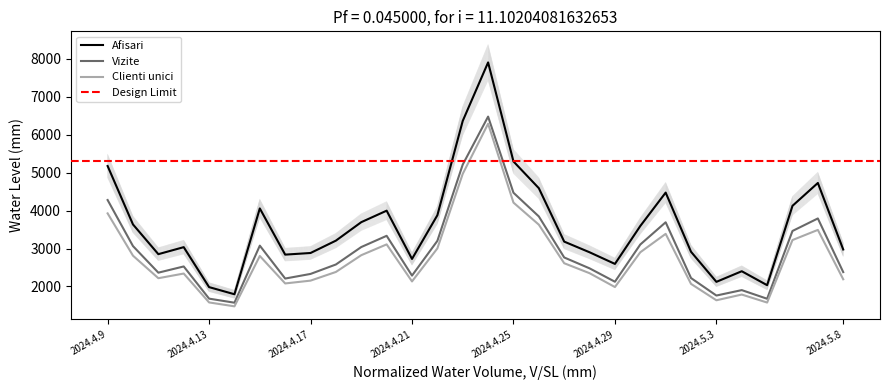

Is the value of Afisari at 2024.4.15 greater than the value of Vizite at 2024.4.28?

Yes